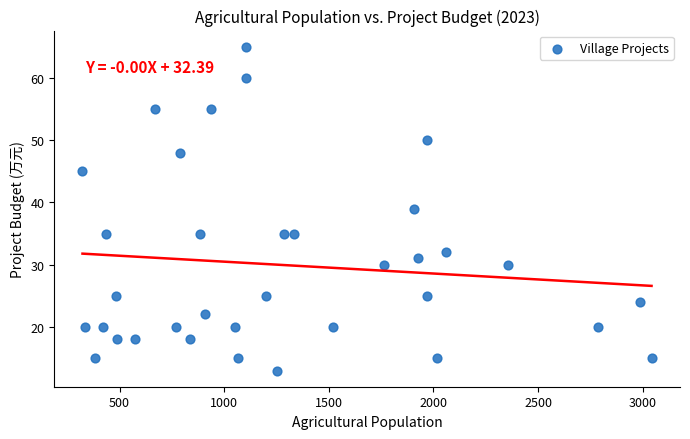

What is the range of X values (max minus min)?

2719